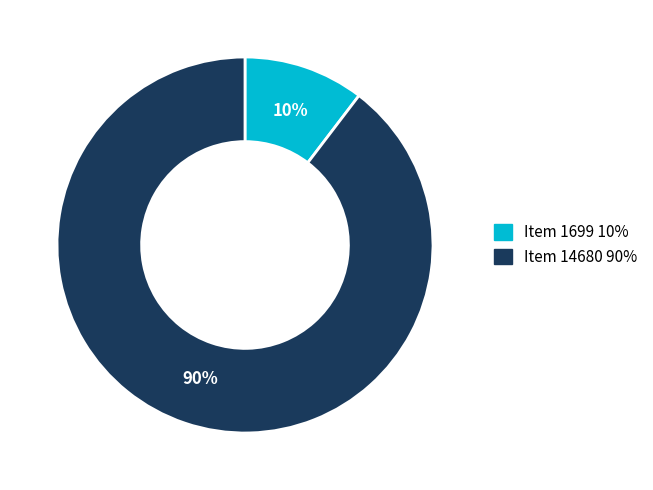

Count the number of slices in the pie.

2